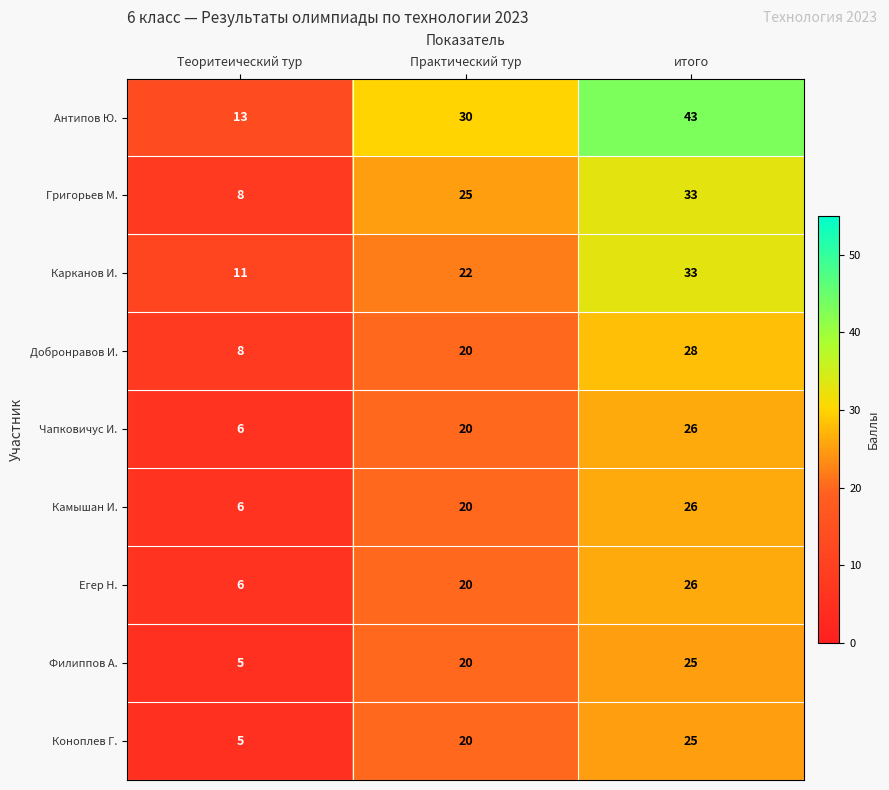

Reading left to right, what are all the values shown in this chart?

Антипов Ю.: Теоритеический тур=13	Практический тур=30	итого=43
Григорьев М.: Теоритеический тур=8	Практический тур=25	итого=33
Карканов И.: Теоритеический тур=11	Практический тур=22	итого=33
Добронравов И.: Теоритеический тур=8	Практический тур=20	итого=28
Чапковичус И.: Теоритеический тур=6	Практический тур=20	итого=26
Камышан И.: Теоритеический тур=6	Практический тур=20	итого=26
Егер Н.: Теоритеический тур=6	Практический тур=20	итого=26
Филиппов А.: Теоритеический тур=5	Практический тур=20	итого=25
Коноплев Г.: Теоритеический тур=5	Практический тур=20	итого=25